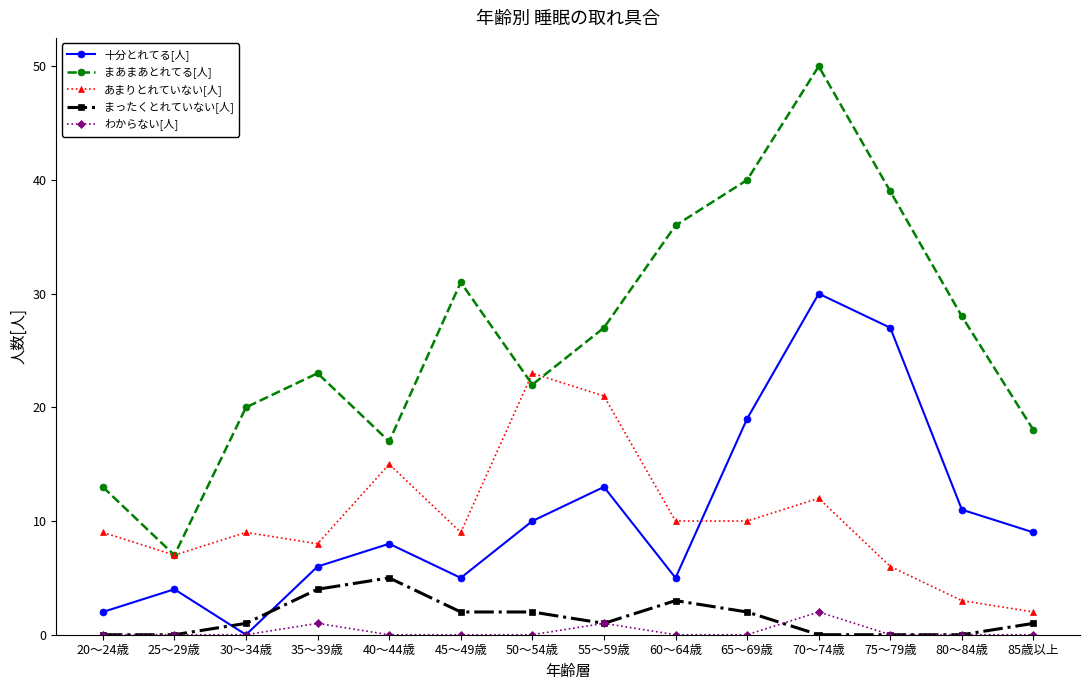

Reading left to right, transcribe all the data shown in this chart.

十分とれてる[人]: 20～24歳=2	25～29歳=4	30～34歳=0	35～39歳=6	40～44歳=8	45～49歳=5	50～54歳=10	55～59歳=13	60～64歳=5	65～69歳=19	70～74歳=30	75～79歳=27	80～84歳=11	85歳以上=9
まあまあとれてる[人]: 20～24歳=13	25～29歳=7	30～34歳=20	35～39歳=23	40～44歳=17	45～49歳=31	50～54歳=22	55～59歳=27	60～64歳=36	65～69歳=40	70～74歳=50	75～79歳=39	80～84歳=28	85歳以上=18
あまりとれていない[人]: 20～24歳=9	25～29歳=7	30～34歳=9	35～39歳=8	40～44歳=15	45～49歳=9	50～54歳=23	55～59歳=21	60～64歳=10	65～69歳=10	70～74歳=12	75～79歳=6	80～84歳=3	85歳以上=2
まったくとれていない[人]: 20～24歳=0	25～29歳=0	30～34歳=1	35～39歳=4	40～44歳=5	45～49歳=2	50～54歳=2	55～59歳=1	60～64歳=3	65～69歳=2	70～74歳=0	75～79歳=0	80～84歳=0	85歳以上=1
わからない[人]: 20～24歳=0	25～29歳=0	30～34歳=0	35～39歳=1	40～44歳=0	45～49歳=0	50～54歳=0	55～59歳=1	60～64歳=0	65～69歳=0	70～74歳=2	75～79歳=0	80～84歳=0	85歳以上=0